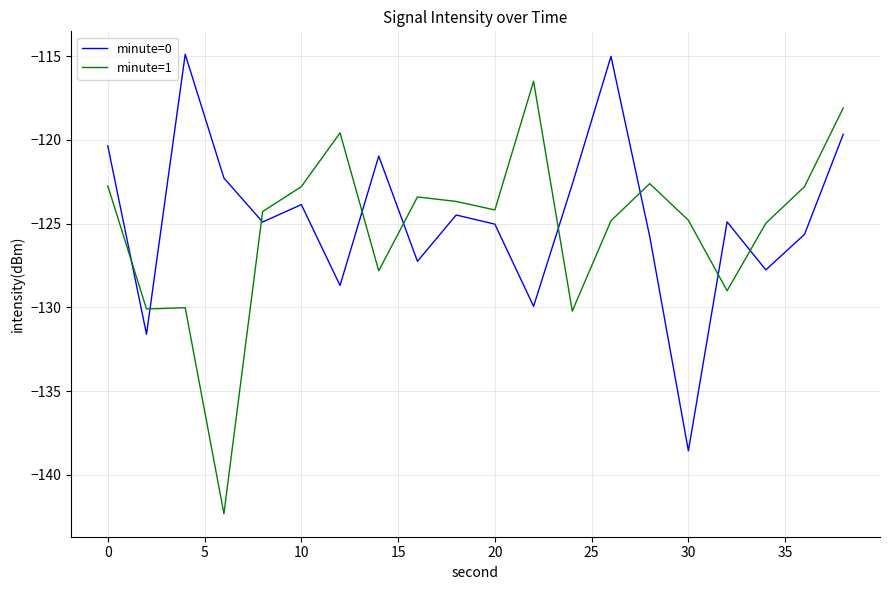

What is the difference between the maximum and minimum values in the minute=1 series?

25.8